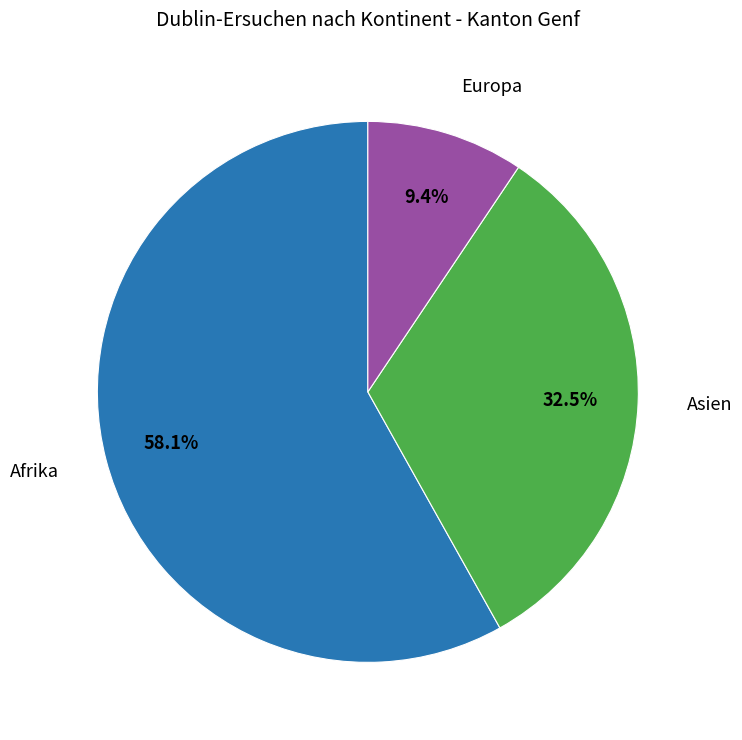

Is there a majority slice in this chart?

Yes